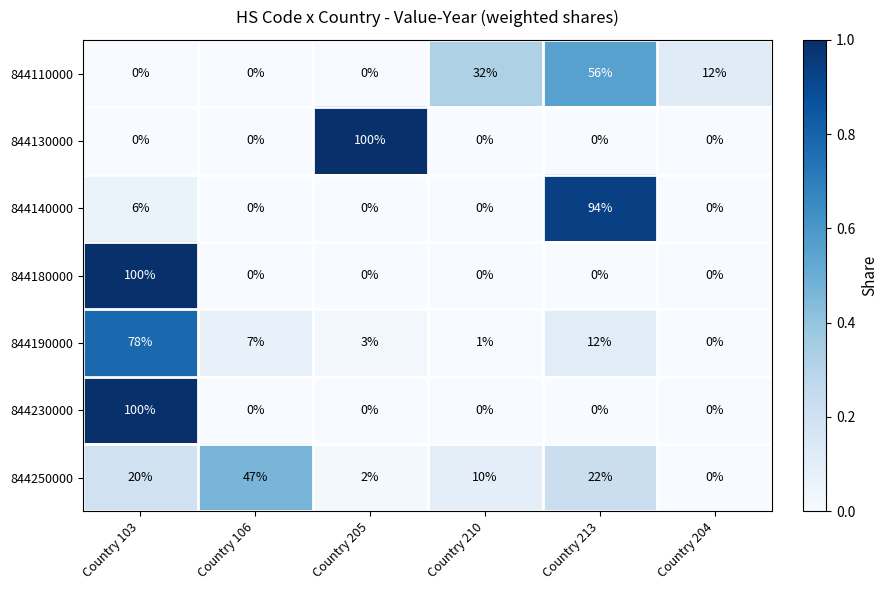

Which category has the highest value in the 844250000 series?

Country 106